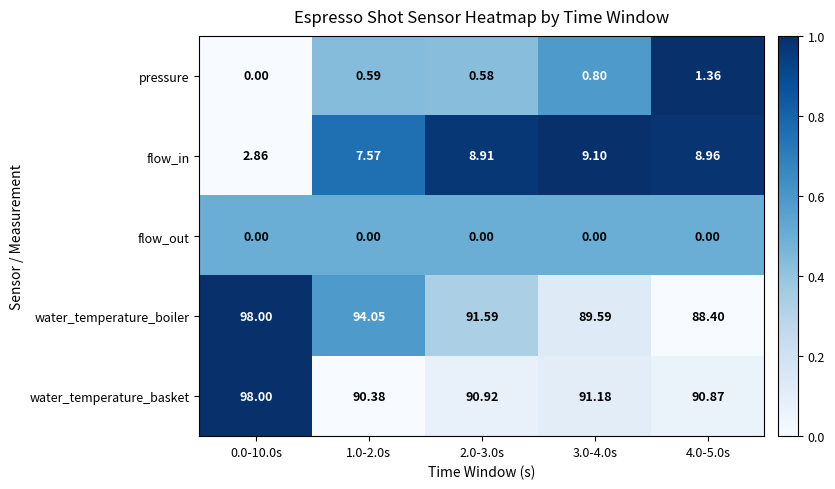

How many distinct data groups are displayed?

5